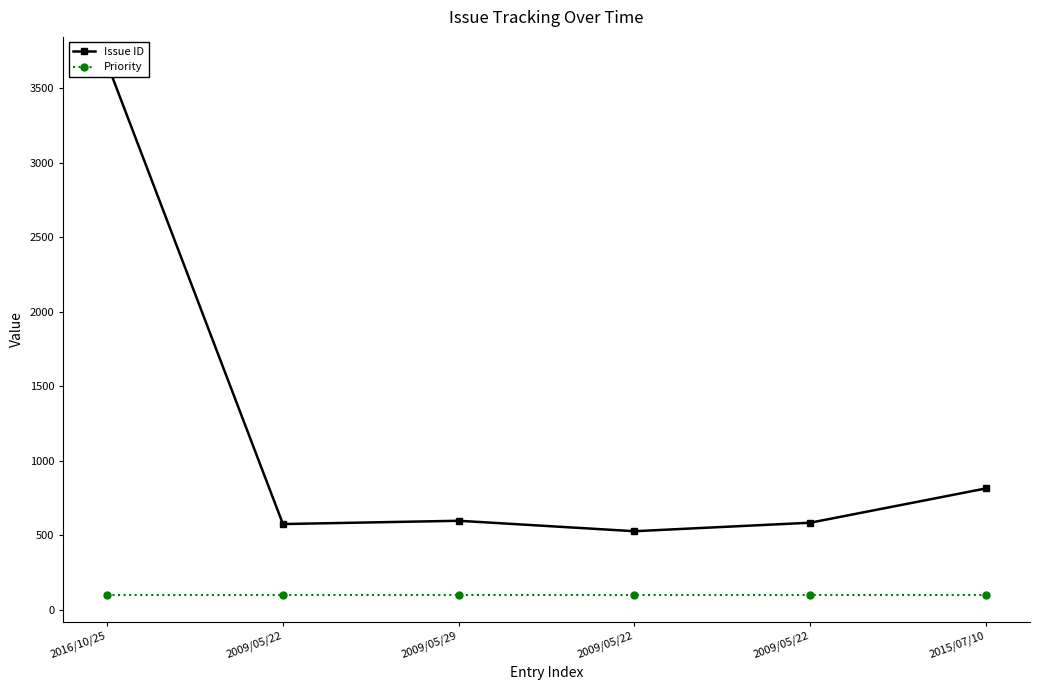

Reading left to right, list all the values displayed in this chart.

Issue ID: 3664	576	598	528	585	815
Priority: 100	100	100	100	100	100